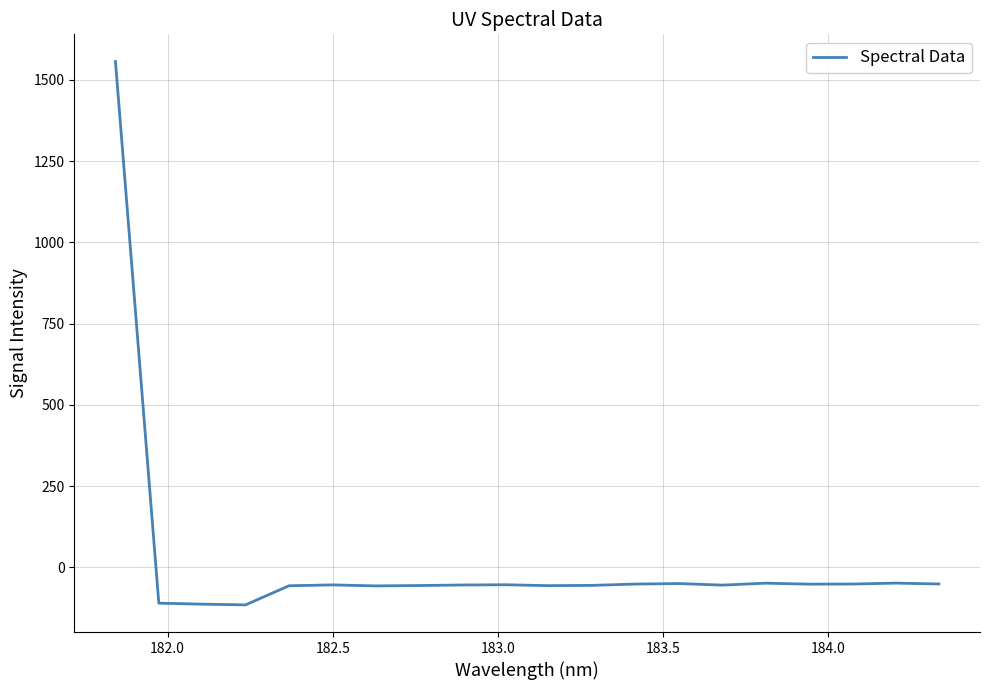

What is the difference between the maximum and minimum values?

1672.6